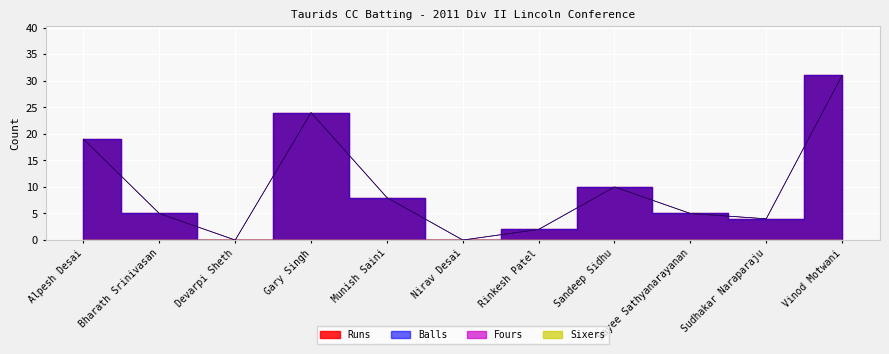

The value of Runs at Alpesh Desai is 19. True or false?

True